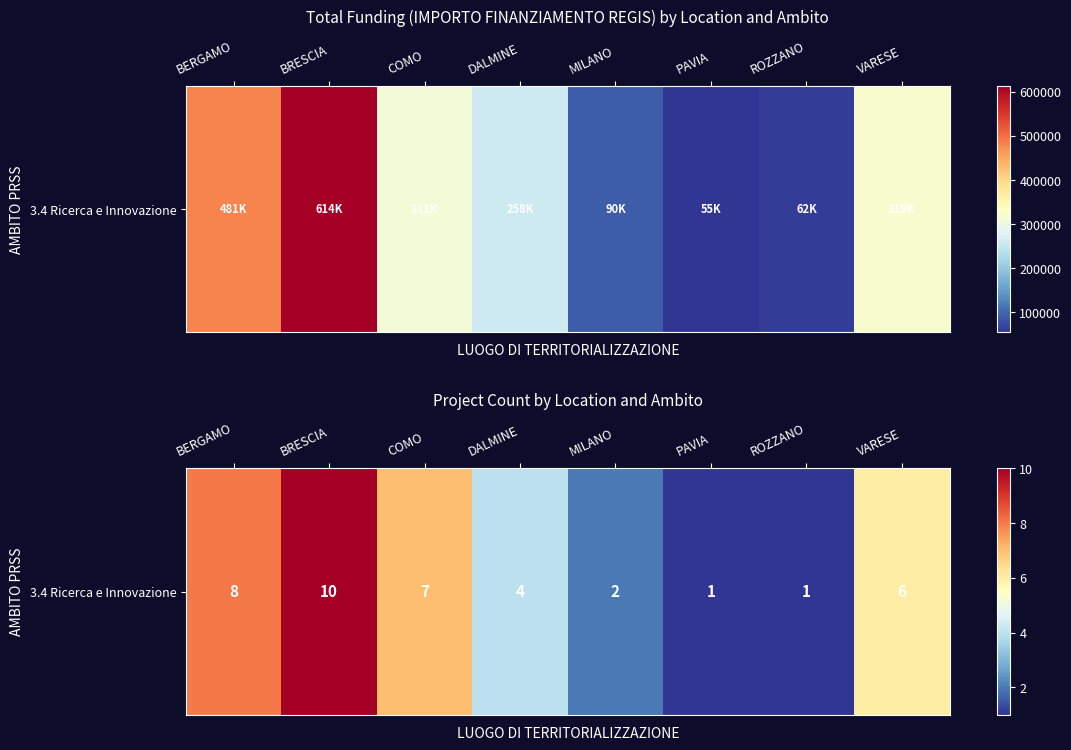

What is the minimum value shown in the chart?

1